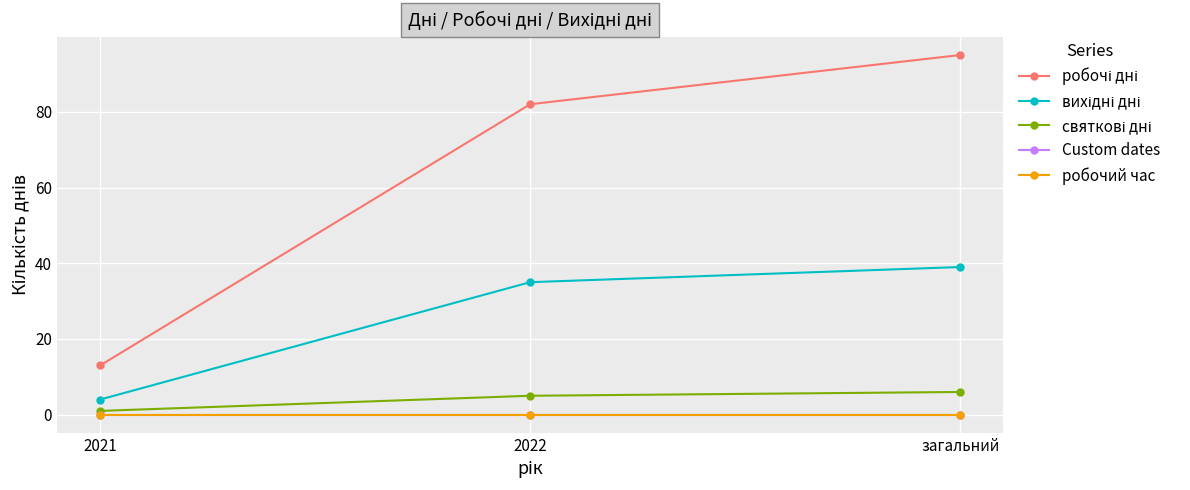

Reading left to right, what are all the values shown in this chart?

робочі дні: 13	82	95
вихідні дні: 4	35	39
святкові дні: 1	5	6
Custom dates: 0	0	0
робочий час: 0	0	0